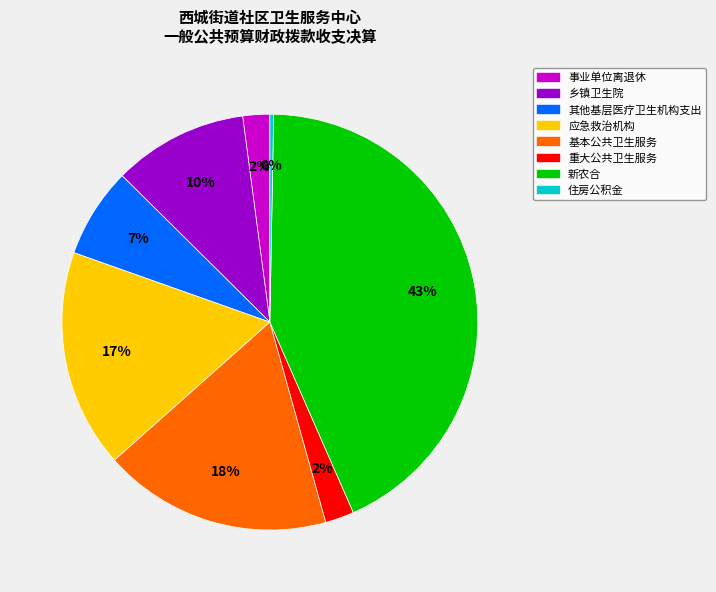

Does 其他基层医疗卫生机构支出 account for over 50% of the chart?

No